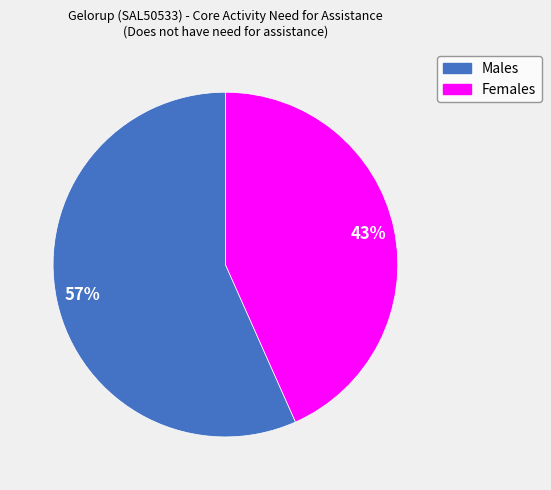

Between Females and Males, which is larger?

Males